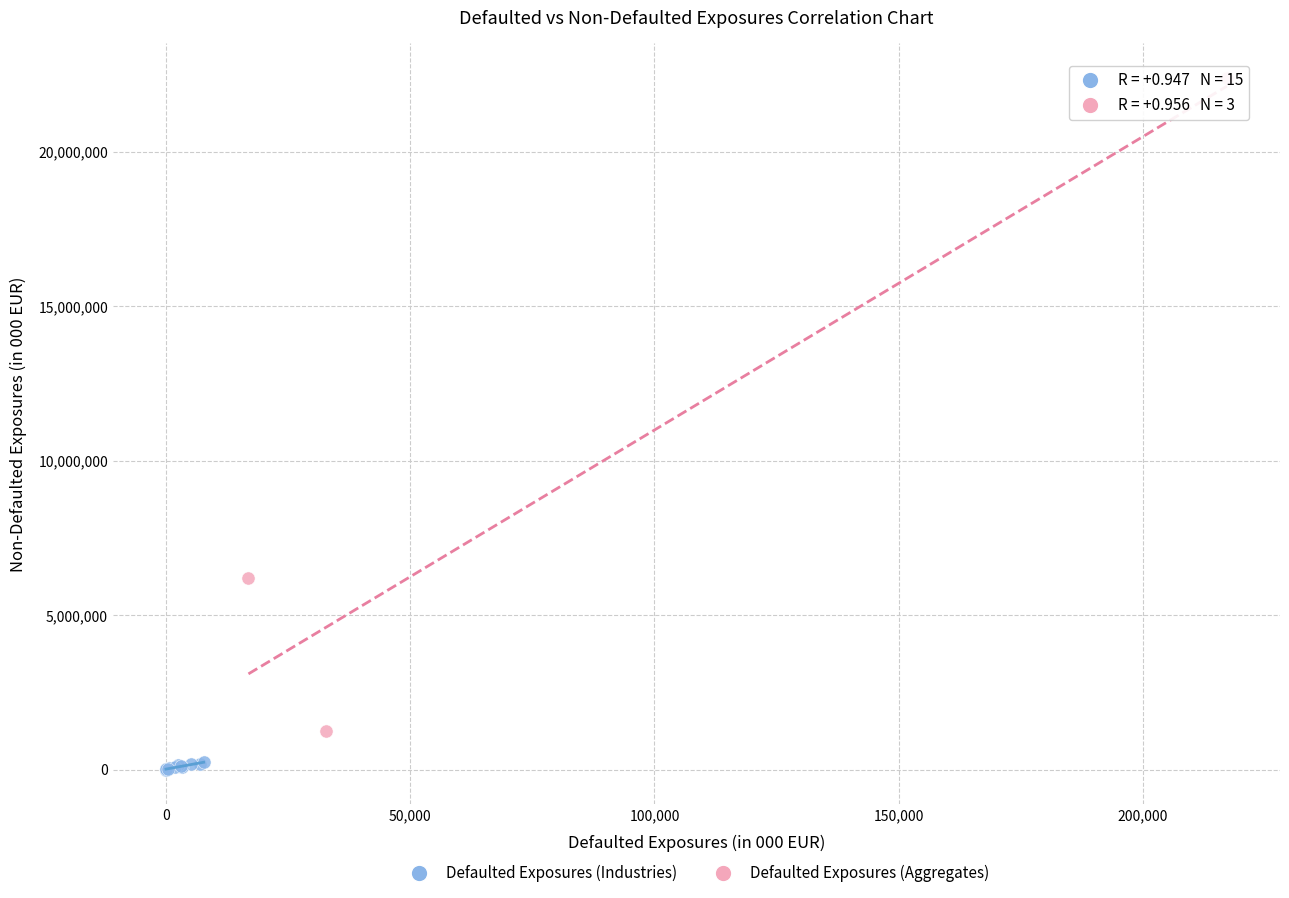

Which series reaches the maximum Y coordinate?

Defaulted Exposures (Aggregates)